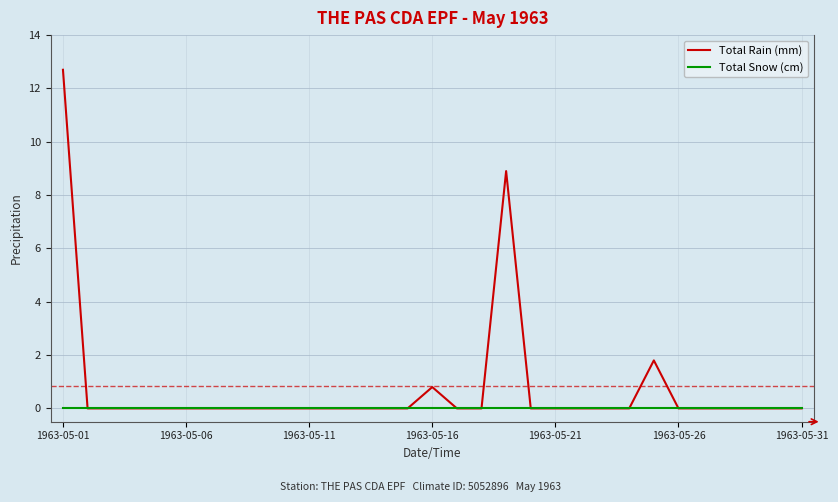

Does the chart display data point markers on the line(s)?

No